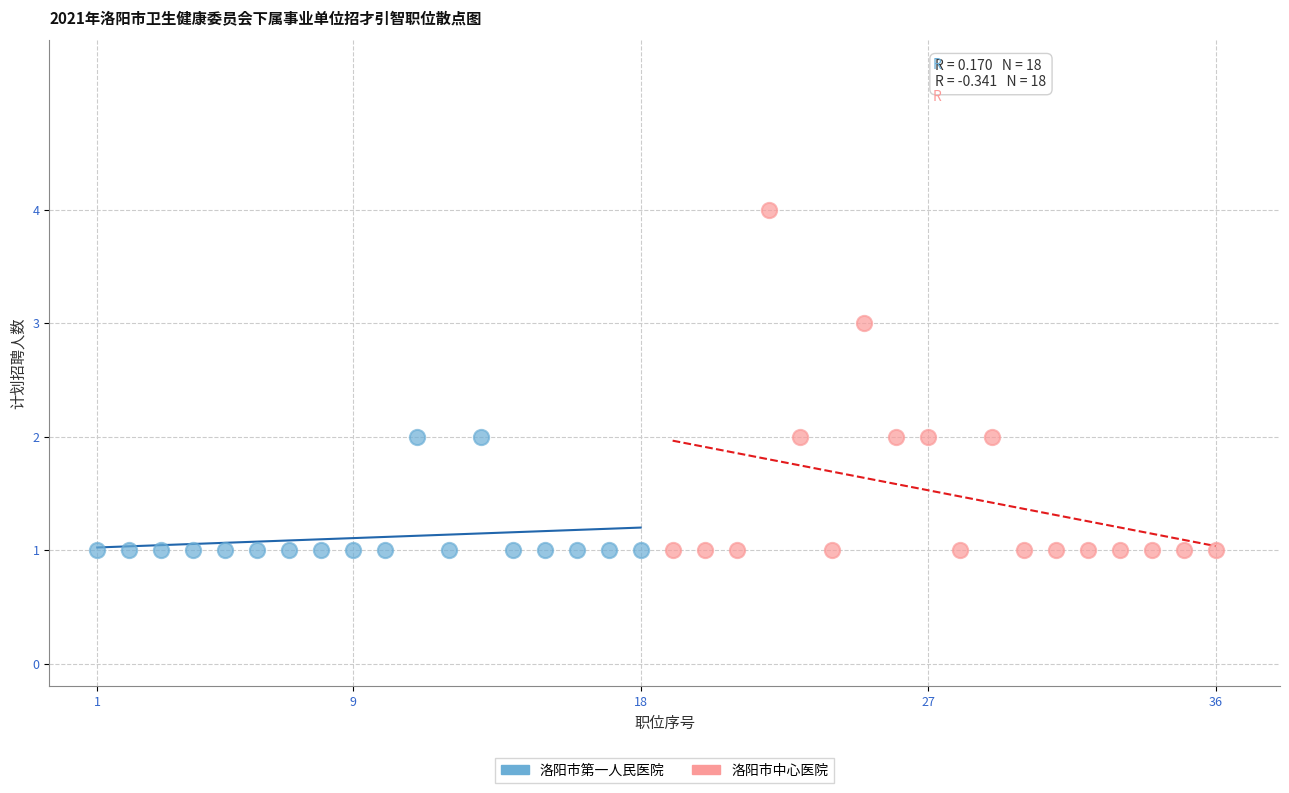

Which series reaches the maximum Y coordinate?

洛阳市中心医院